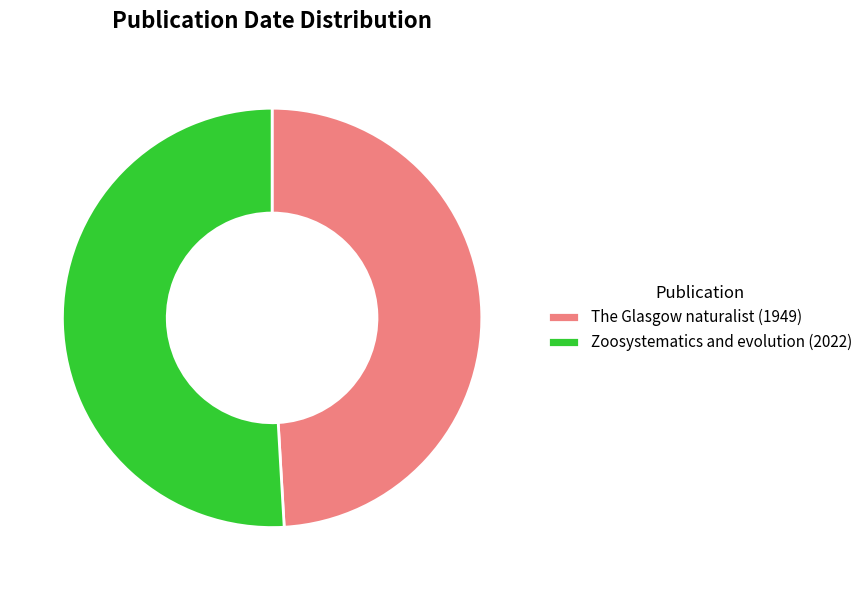

How many slices are in this pie chart?

2